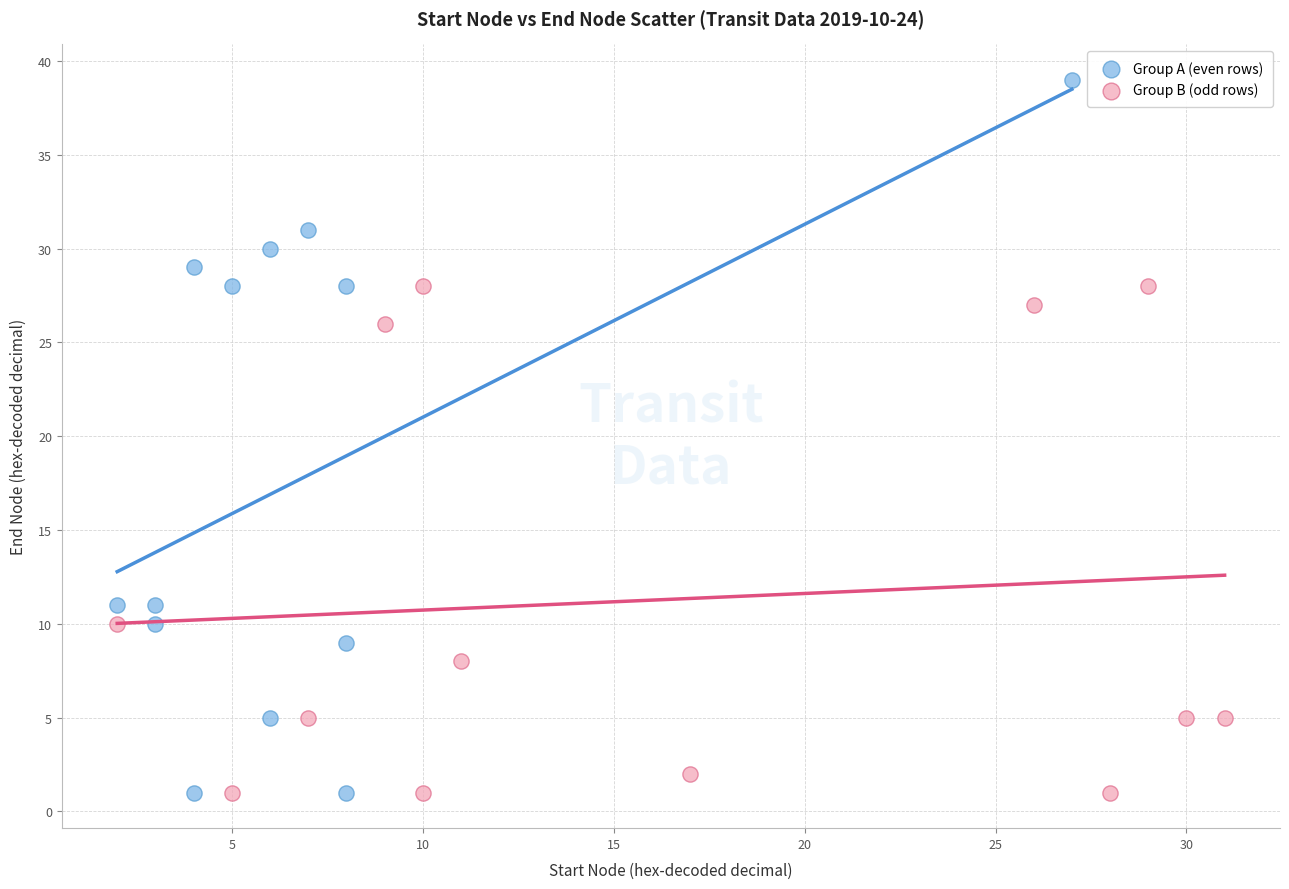

What are all the series names shown in the legend?

Group A (even rows), Group B (odd rows)